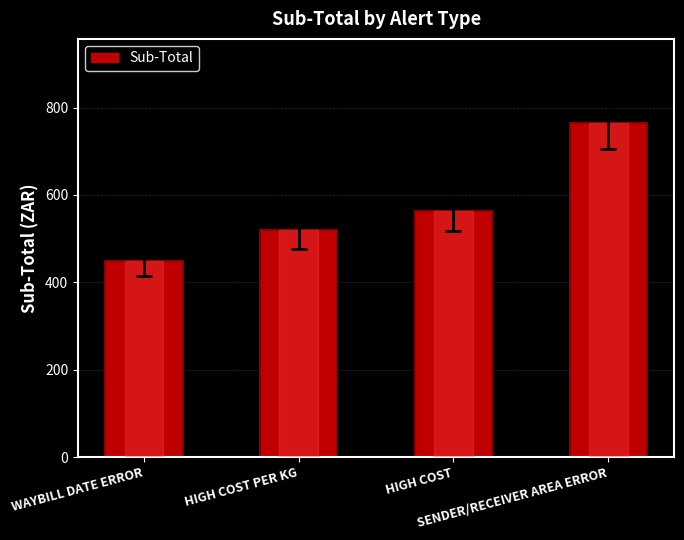

Are the bars horizontal?

No